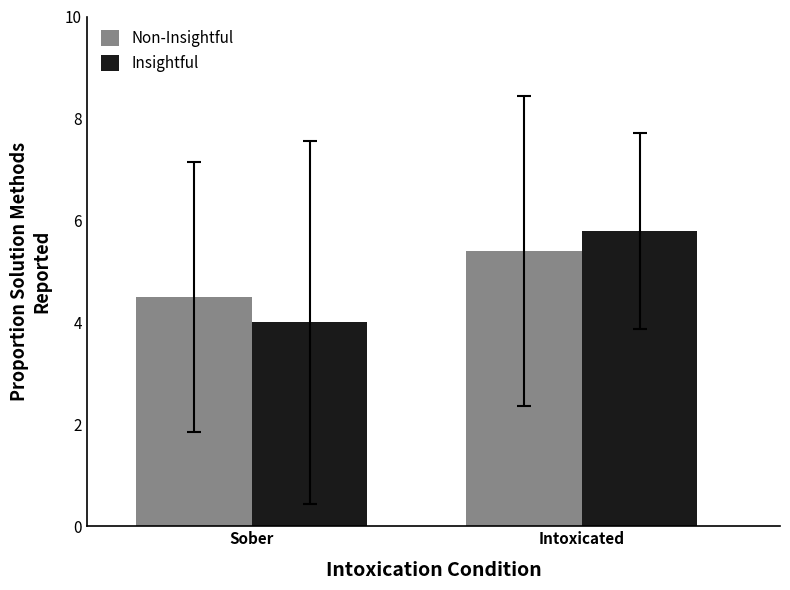

At which category is the sum across all series the highest?

Intoxicated